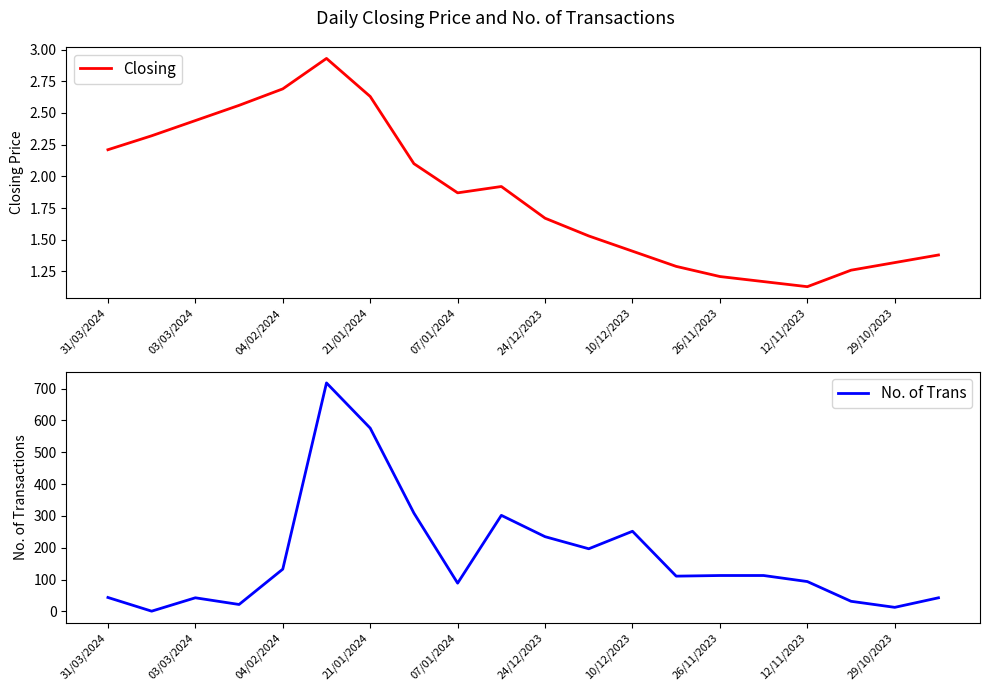

True or false: Closing has a value of 1.2 at 26/11/2023.

True